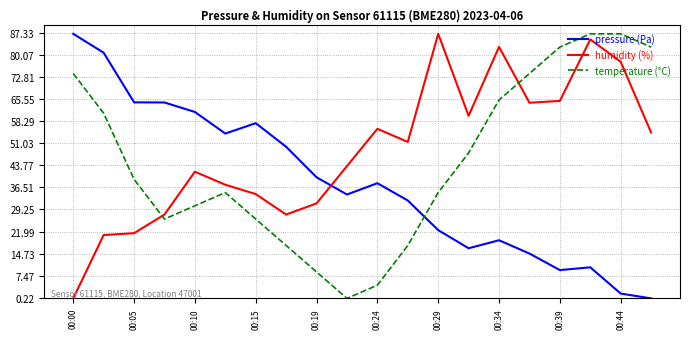

True or false: humidity (%) and pressure (Pa) intersect in this chart.

True